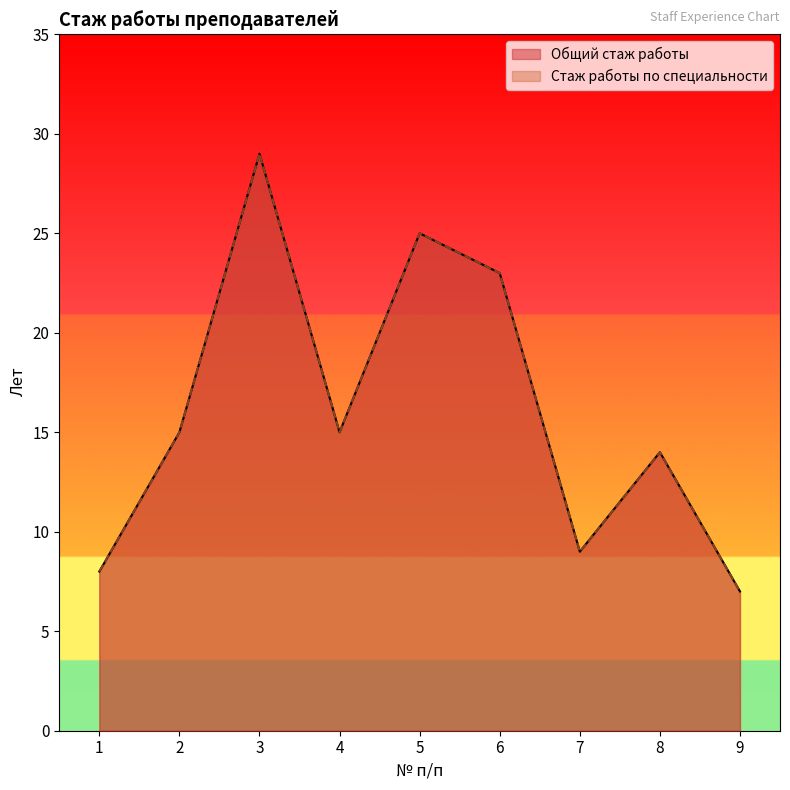

What is the value of the Общий стаж работы point at the 6th from the left?

23